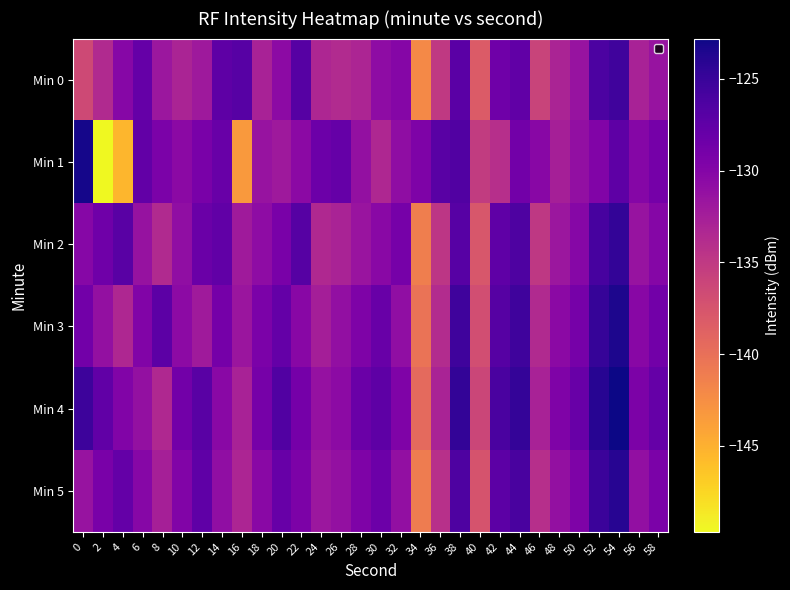

Reading right to left, list all the values displayed in this chart.

Min 0: 58=-131.5	56=-132.9	54=-125.5	52=-126.2	50=-131.4	48=-133.0	46=-136.0	44=-127.6	42=-128.5	40=-138.2	38=-127.2	36=-135.0	34=-142.0	32=-130.1	30=-130.8	28=-133.1	26=-133.7	24=-133.2	22=-126.8	20=-130.6	18=-132.8	16=-126.9	14=-127.3	12=-132.0	10=-133.1	8=-131.8	6=-127.9	4=-130.2	2=-133.5	0=-136.5
Min 1: 58=-128.9	56=-130.1	54=-127.4	52=-129.8	50=-131.0	48=-132.6	46=-130.3	44=-128.7	42=-134.1	40=-135.2	38=-126.5	36=-127.1	34=-129.6	32=-130.8	30=-133.4	28=-131.2	26=-127.9	24=-128.3	22=-130.5	20=-132.0	18=-131.4	16=-143.4	14=-128.1	12=-129.2	10=-130.5	8=-129.3	6=-127.7	4=-145.4	2=-149.7	0=-123.1
Min 2: 58=-130.1	56=-131.5	54=-124.6	52=-125.9	50=-130.2	48=-131.8	46=-134.9	44=-126.3	42=-127.5	40=-137.8	38=-126.9	36=-134.7	34=-141.2	32=-129.1	30=-130.4	28=-131.6	26=-132.9	24=-133.5	22=-126.8	20=-129.3	18=-130.7	16=-132.1	14=-127.6	12=-128.2	10=-130.9	8=-133.6	6=-131.4	4=-127.1	2=-128.5	0=-130.2
Min 3: 58=-128.7	56=-130.3	54=-123.5	52=-124.8	50=-129.0	48=-130.5	46=-133.6	44=-125.4	42=-126.8	40=-136.9	38=-125.4	36=-133.8	34=-140.3	32=-130.9	30=-128.1	28=-129.6	26=-131.0	24=-132.5	22=-130.3	20=-127.8	18=-129.4	16=-131.7	14=-128.9	12=-132.1	10=-130.6	8=-127.3	6=-129.8	4=-133.4	2=-131.2	0=-128.7
Min 4: 58=-127.9	56=-129.5	54=-122.8	52=-124.0	50=-128.1	48=-129.7	46=-132.8	44=-124.7	42=-126.1	40=-136.2	38=-124.6	36=-132.9	34=-139.5	32=-129.7	30=-127.4	28=-128.2	26=-130.6	24=-131.3	22=-128.9	20=-126.5	18=-129.0	16=-132.8	14=-130.4	12=-127.1	10=-128.7	8=-133.5	6=-131.2	4=-129.8	2=-127.6	0=-125.3
Min 5: 58=-129.4	56=-131.0	54=-124.0	52=-125.2	50=-129.6	48=-131.2	46=-134.1	44=-126.0	42=-127.3	40=-137.5	38=-126.3	36=-134.2	34=-141.0	32=-131.0	30=-128.3	28=-129.6	26=-131.2	24=-131.8	22=-129.5	20=-128.0	18=-130.4	16=-133.1	14=-130.9	12=-127.5	10=-129.8	8=-132.6	6=-130.2	4=-127.8	2=-129.3	0=-131.5